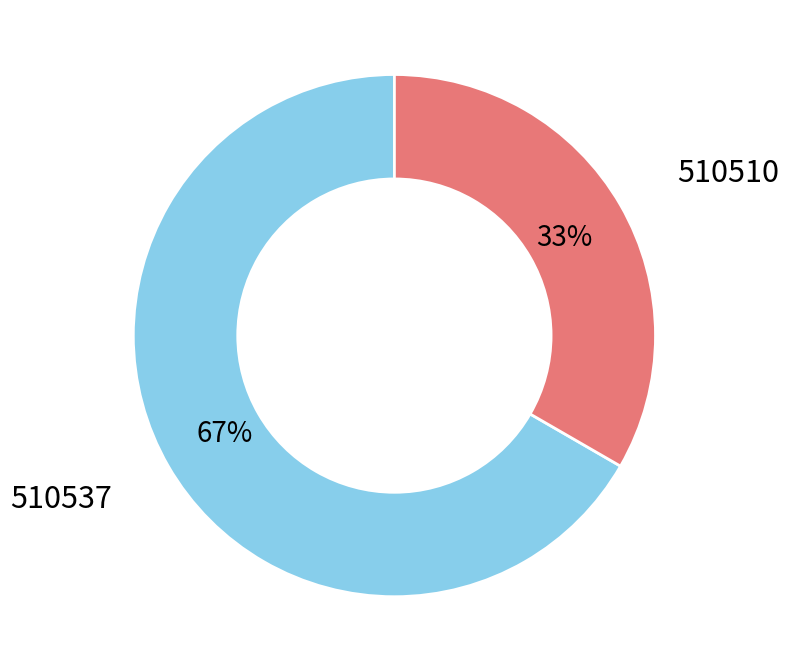

To the nearest percent, what is the average slice percentage?

50%